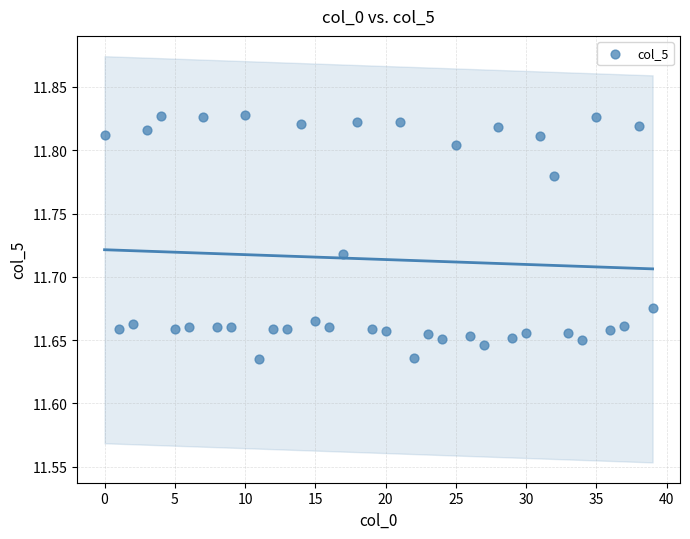

How many data points are displayed?

40